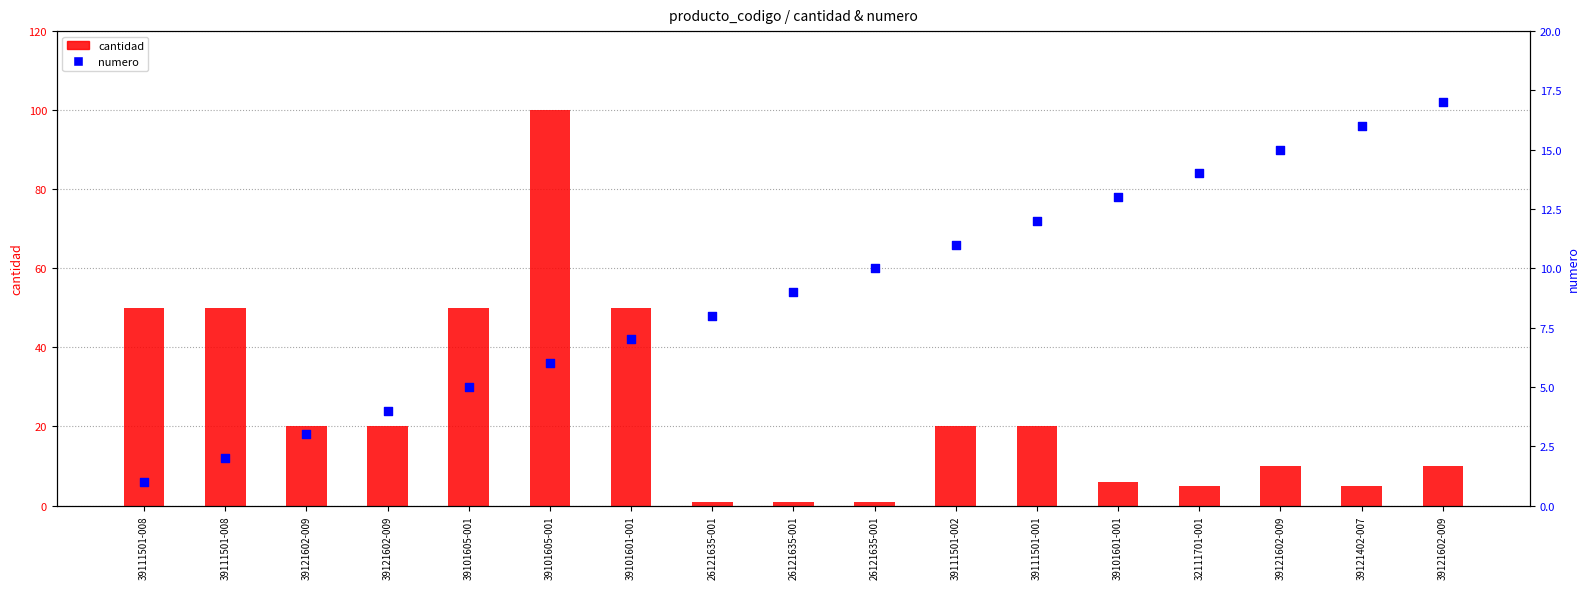

Is the value of numero at 39111501-001 greater than the value of cantidad at 39121602-009?

No